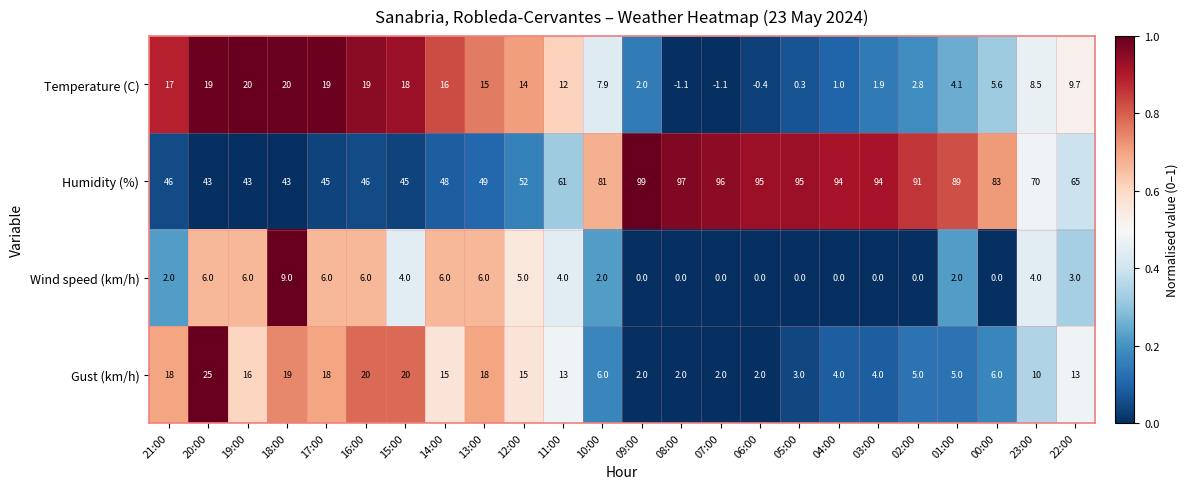

What is the total value across all series at 11:00?

90.0